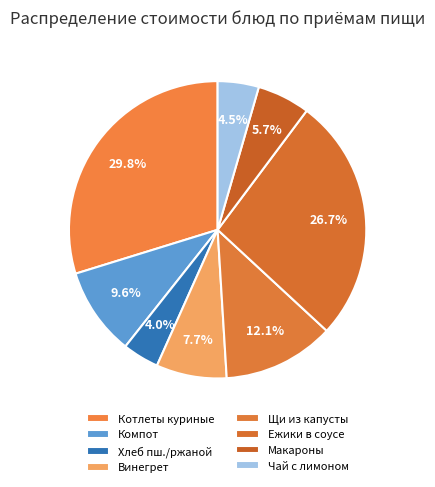

Count the number of slices in the pie.

8